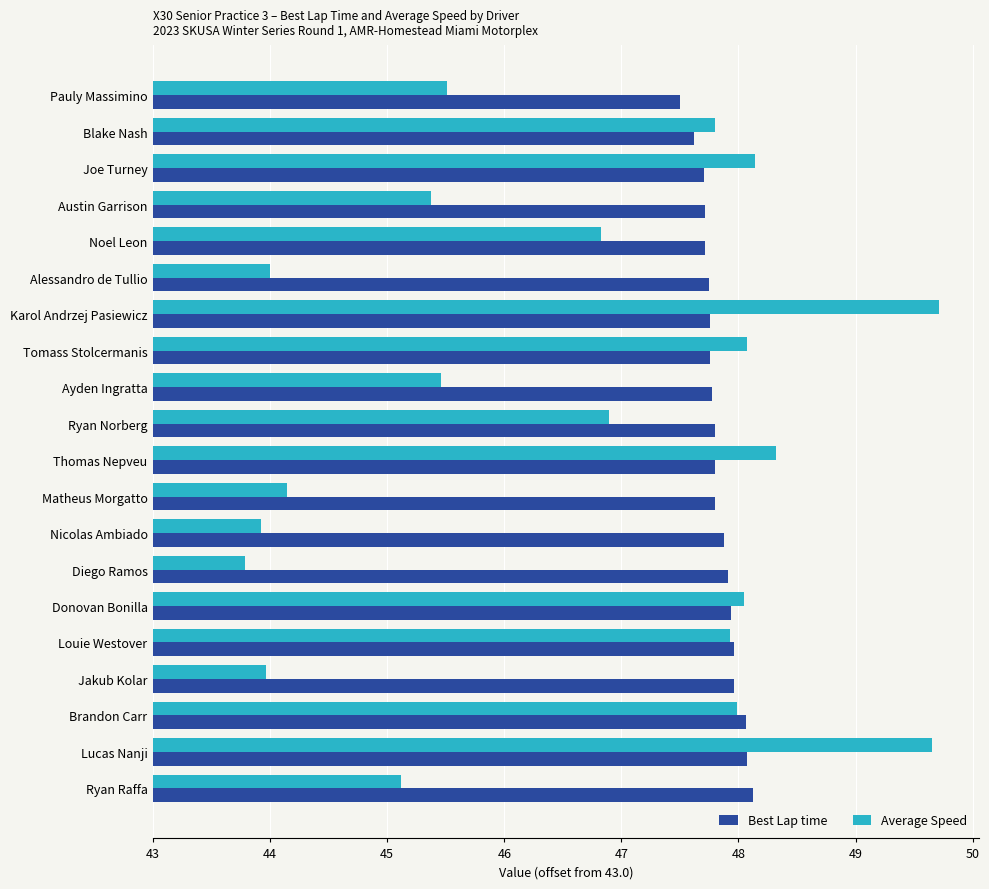

What are all the series names shown in the legend?

Best Lap time, Average Speed